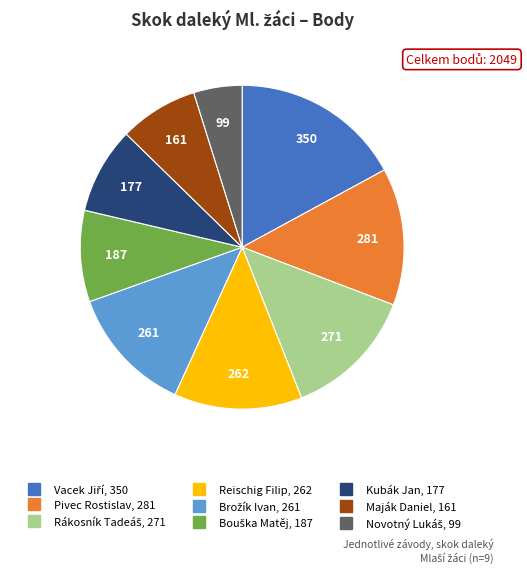

Is it true that Pivec Rostislav is 1% of the pie?

False